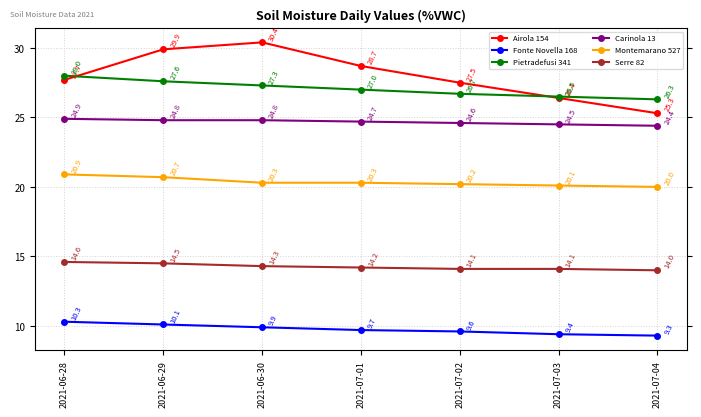

True or false: Pietradefusi 341 has more than 1 interior local peaks.

False